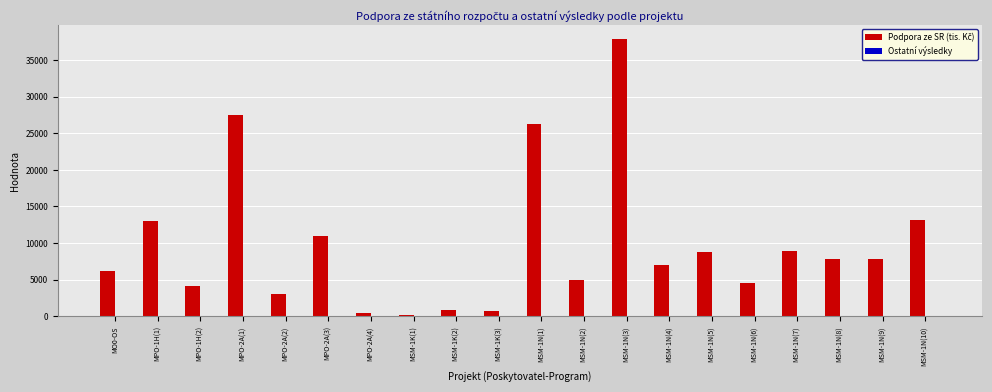

At which category is the sum across all series the highest?

MSM-1N(3)